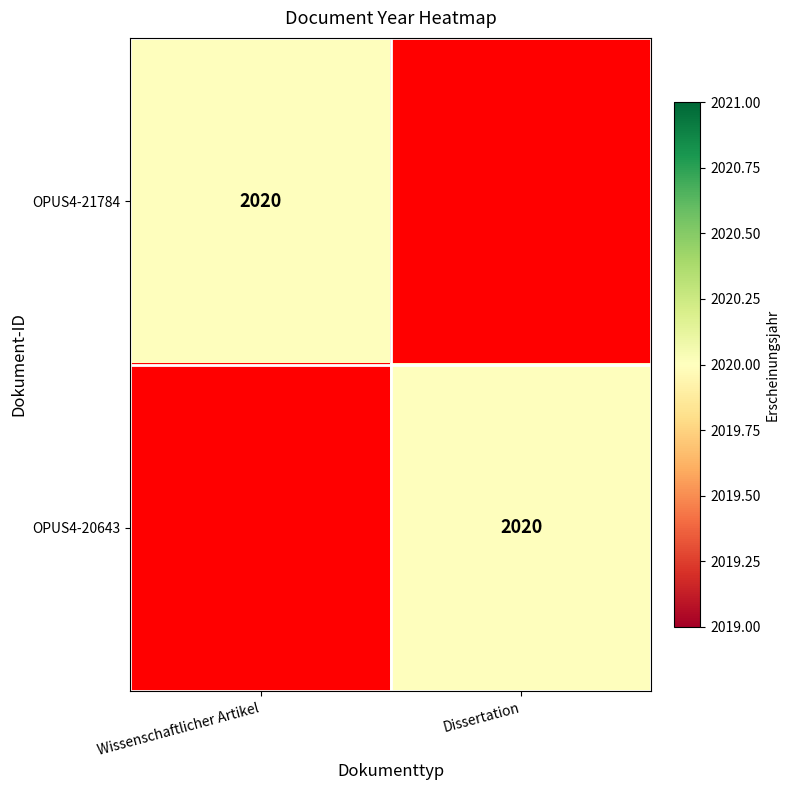

True or false: OPUS4-20643 has a value of 2020 at Dissertation.

True